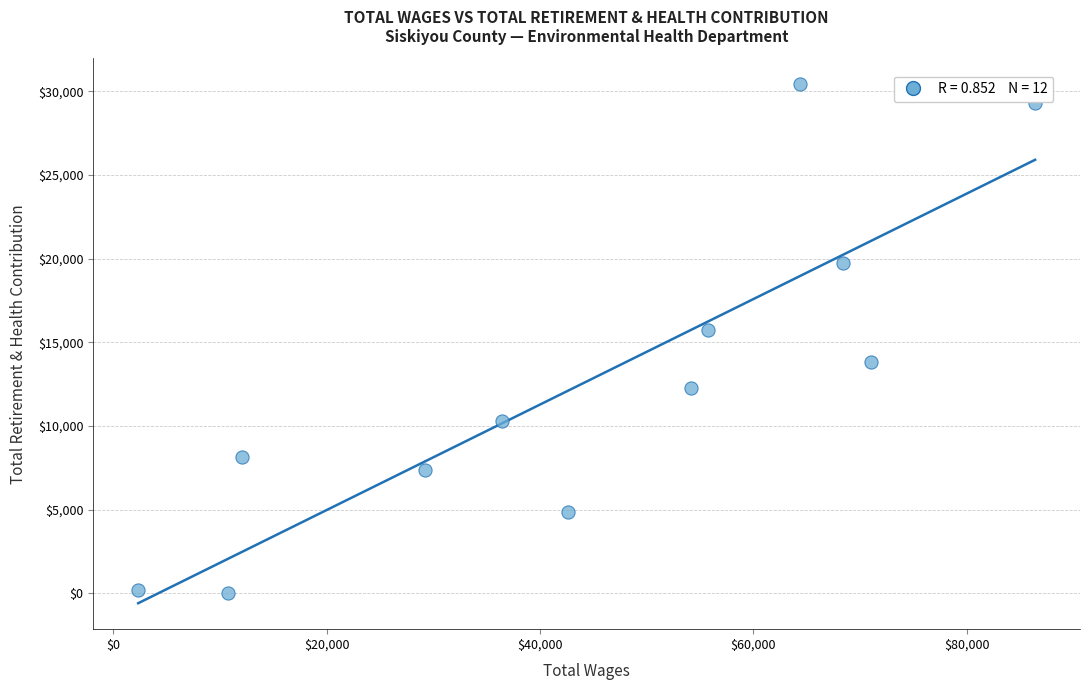

What Y value in the scatter plot is closest to 15213?

15749